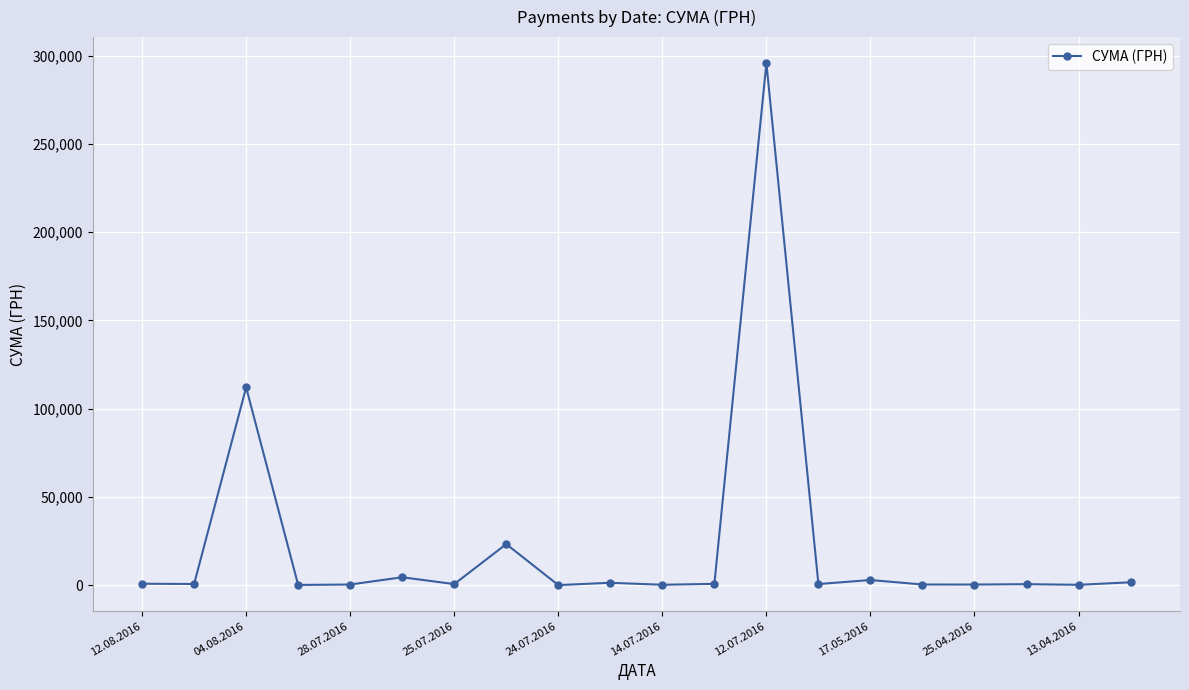

Does the chart have visible grid lines?

Yes